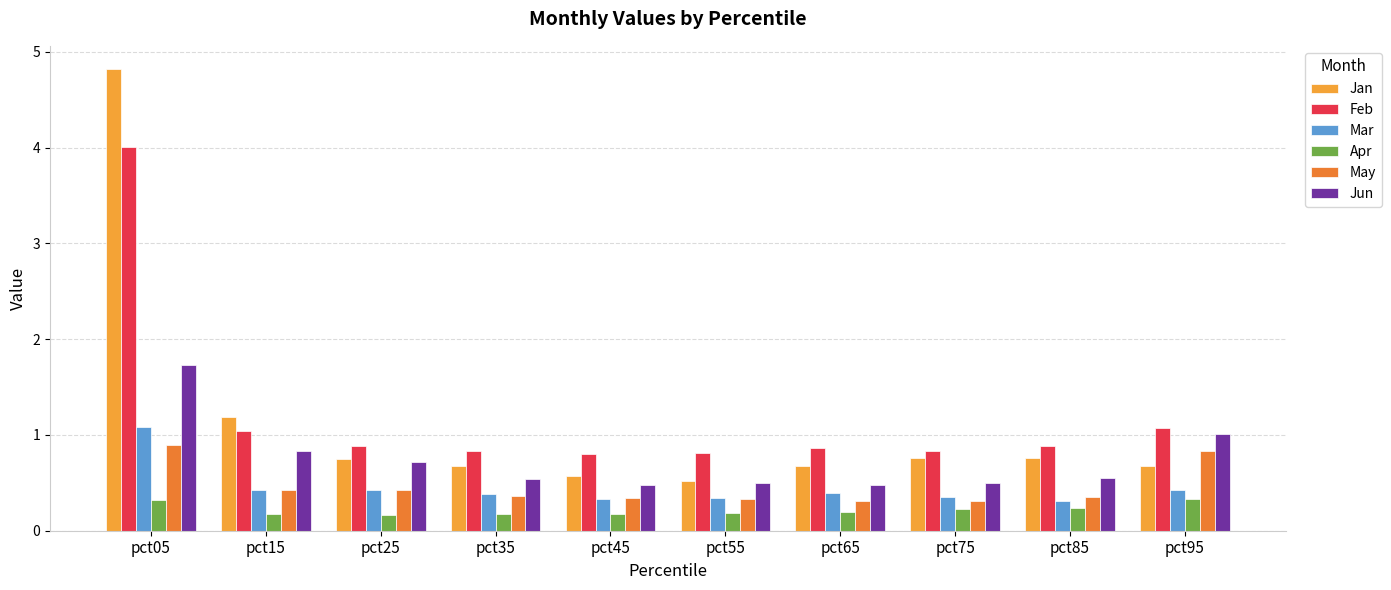

What is the value of the Jan bar at the 9th from the left?

0.8